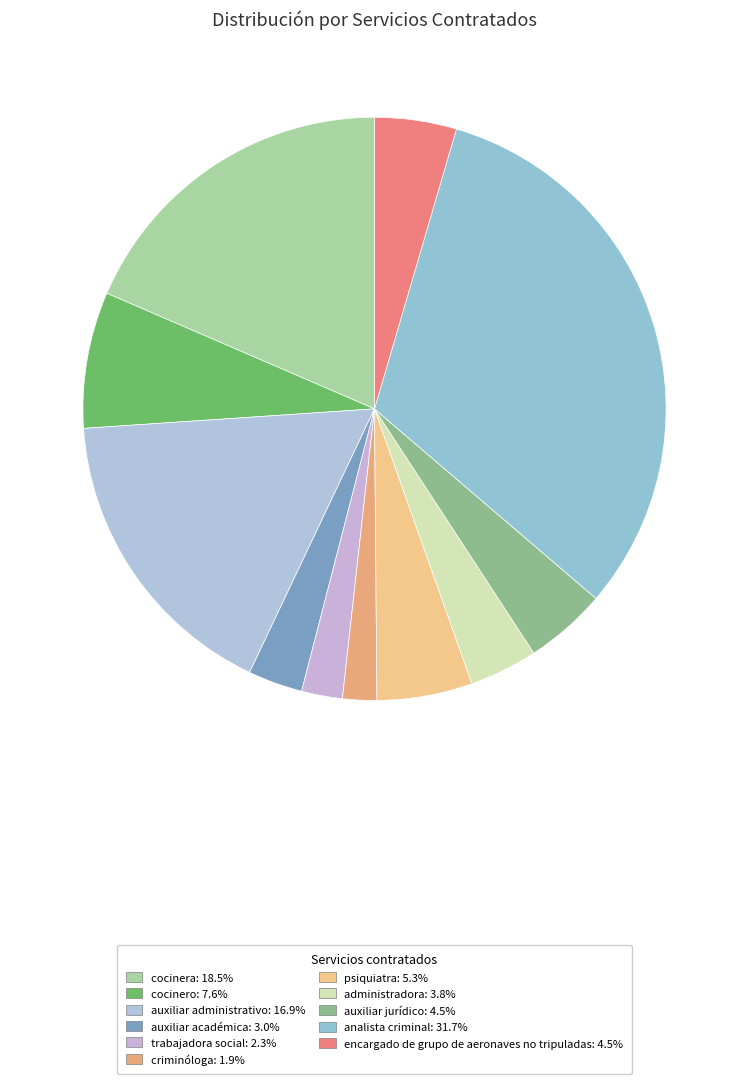

Is it true that auxiliar académica is 1% of the pie?

False